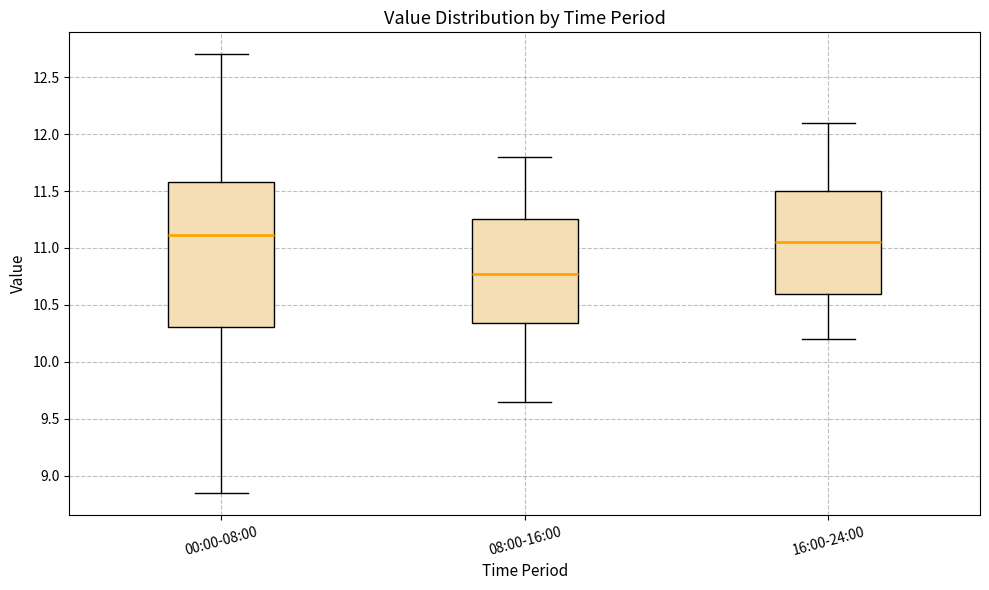

Which box is the tallest, from its lower edge to its upper edge?

00:00-08:00